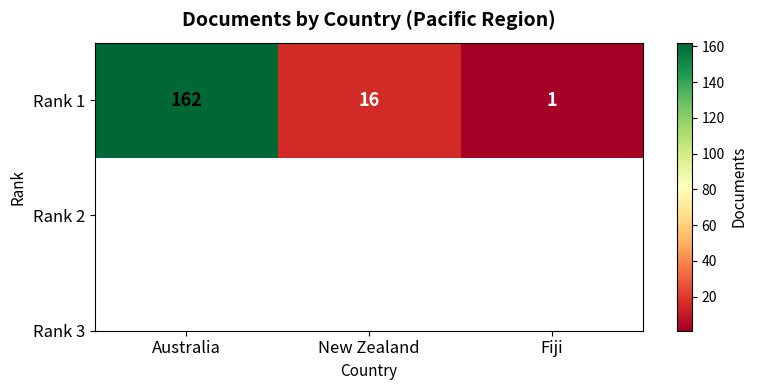

How many values exceed 16?

1